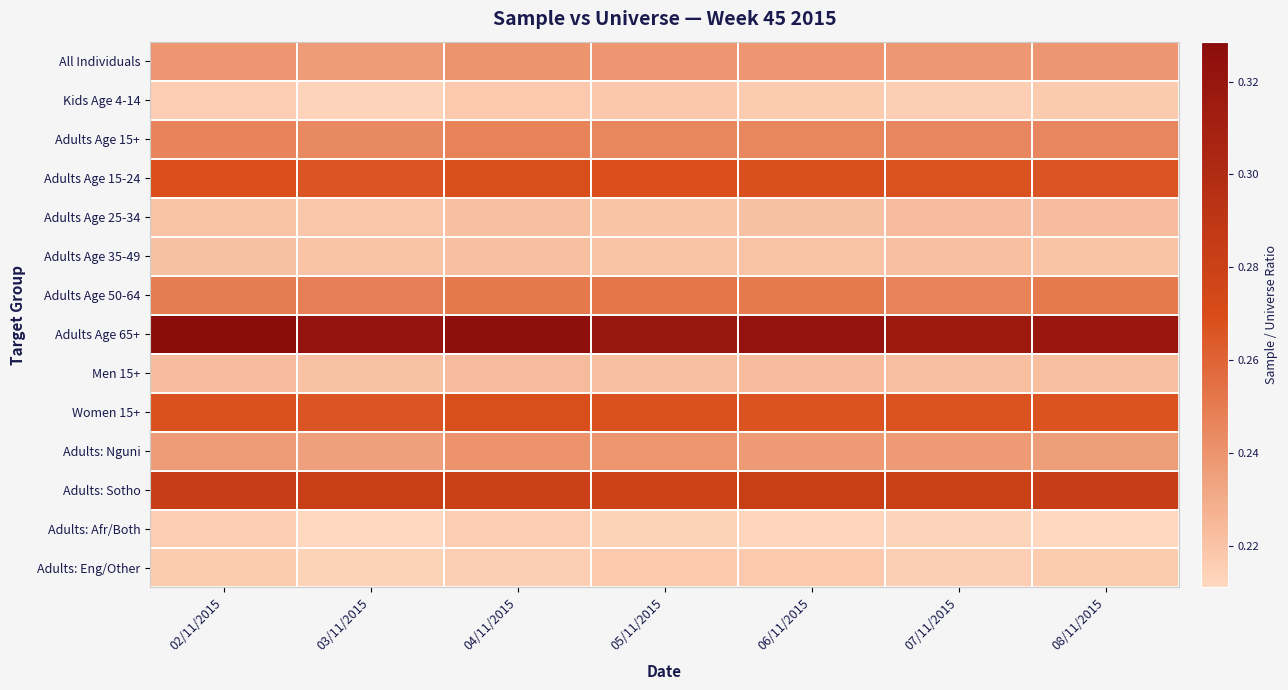

Rank the series at 06/11/2015 from highest to lowest value.

Adults Age 65+, Adults: Sotho, Adults Age 15-24, Women 15+, Adults Age 50-64, Adults Age 15+, All Individuals, Adults: Nguni, Men 15+, Adults Age 25-34, Adults Age 35-49, Adults: Eng/Other, Kids Age 4-14, Adults: Afr/Both